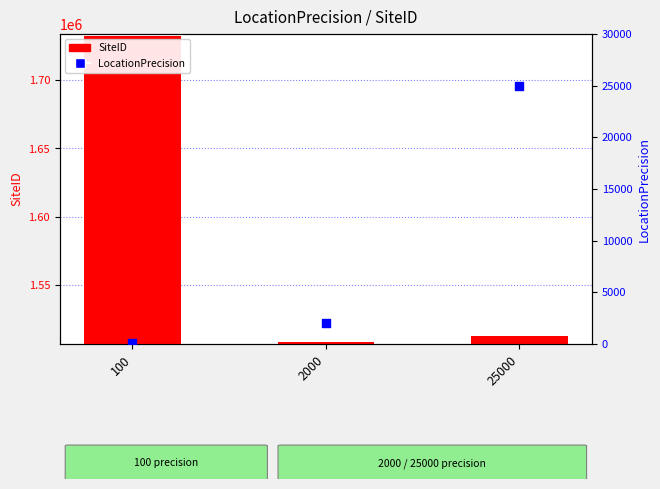

What is the total value across all series at 2000?

1510692